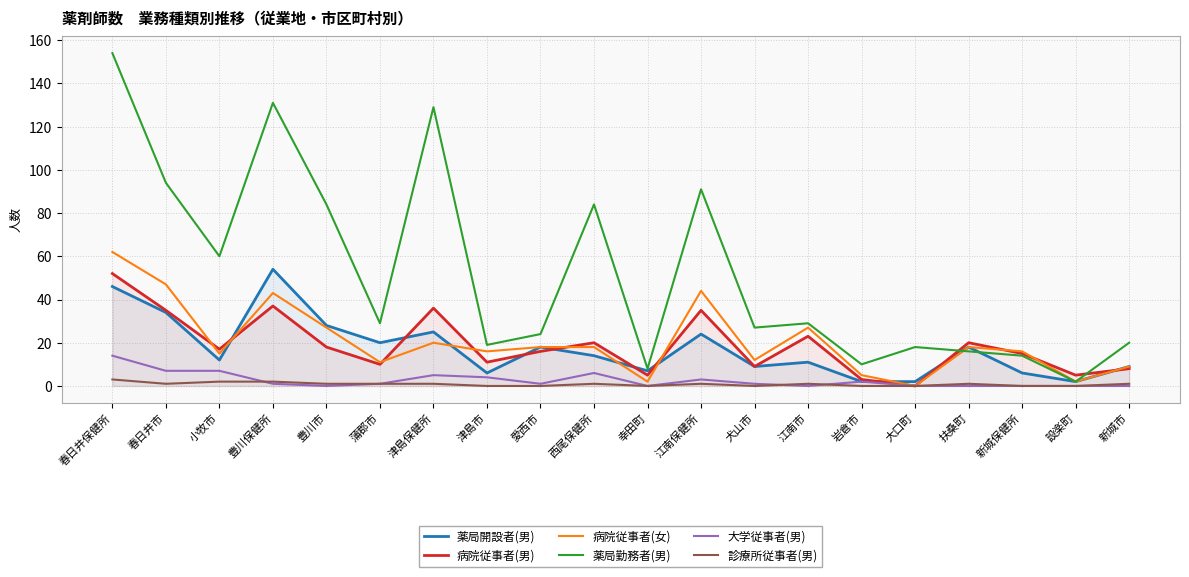

Is it true that 病院従事者(女) equals 32 at 愛西市?

False